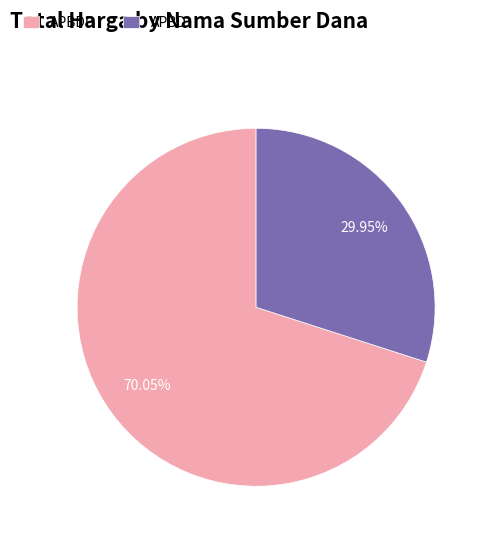

Is the sum of APBD and APBDP greater than half?

Yes